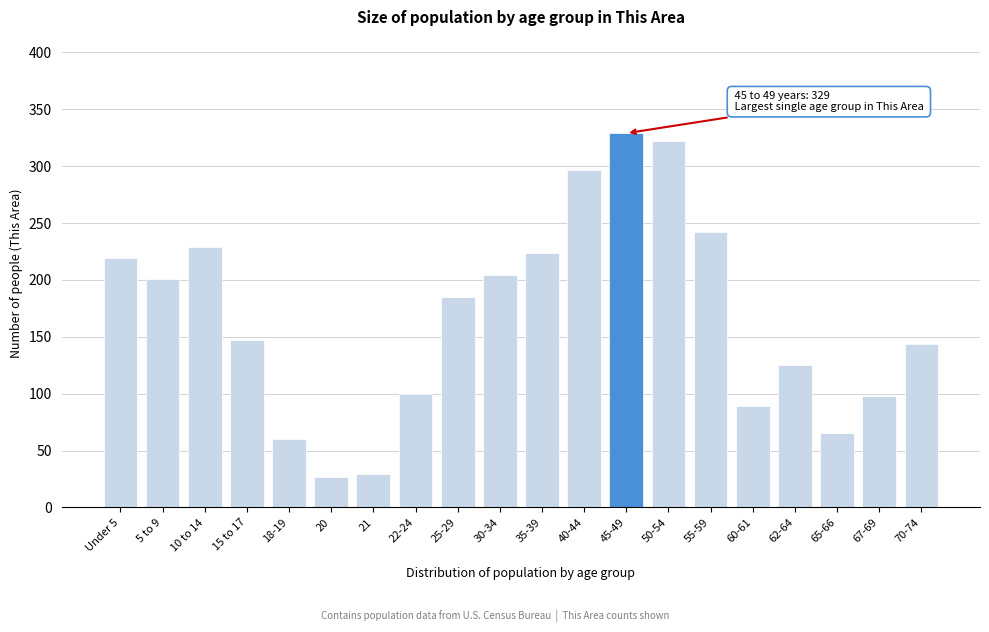

Reading left to right, transcribe all the data shown in this chart.

Under 5=219	5 to 9=201	10 to 14=229	15 to 17=147	18-19=60	20=27	21=29	22-24=100	25-29=185	30-34=204	35-39=224	40-44=297	45-49=329	50-54=322	55-59=242	60-61=89	62-64=125	65-66=65	67-69=98	70-74=144